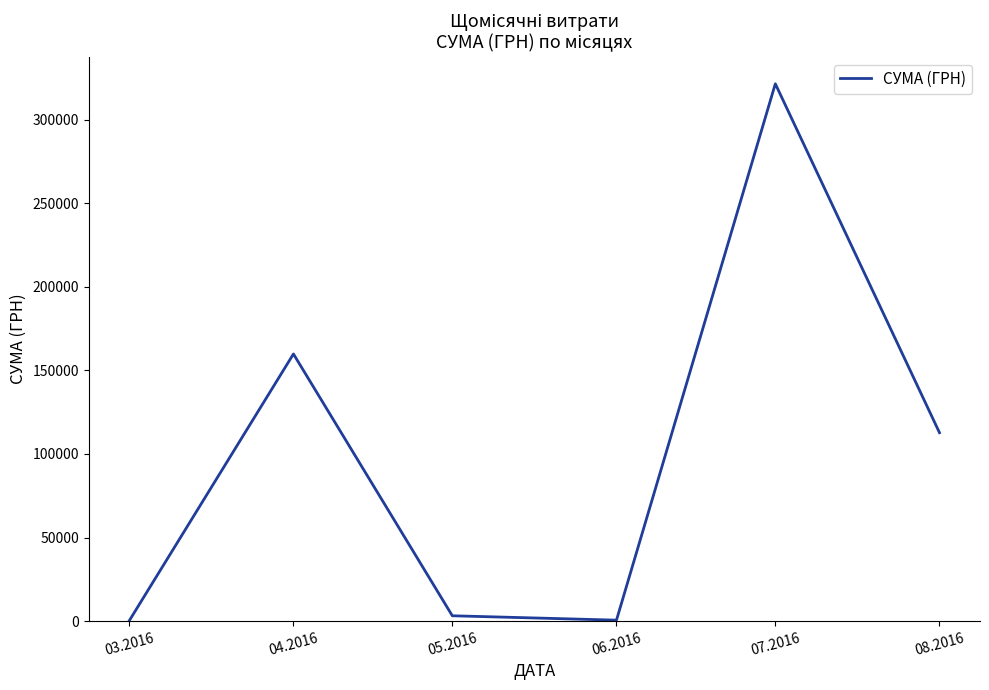

What is the difference between the values at 07.2016 and 05.2016?

318214.5